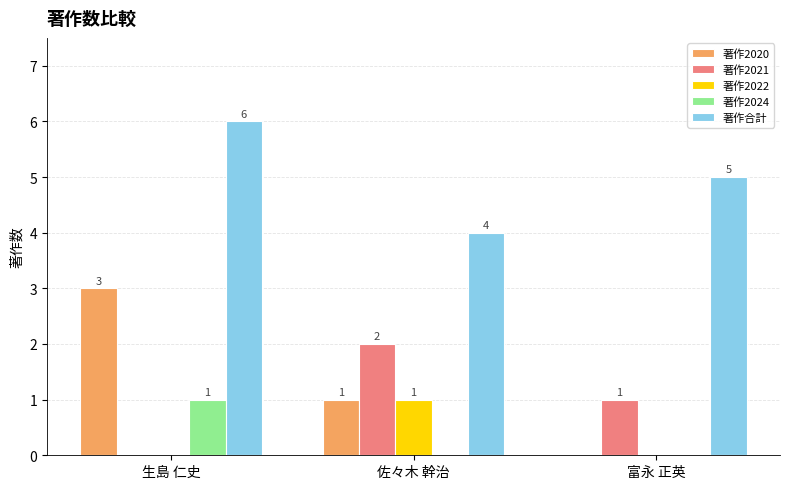

Between 生島 仁史 and 富永 正英, which series saw the biggest shift?

著作2020